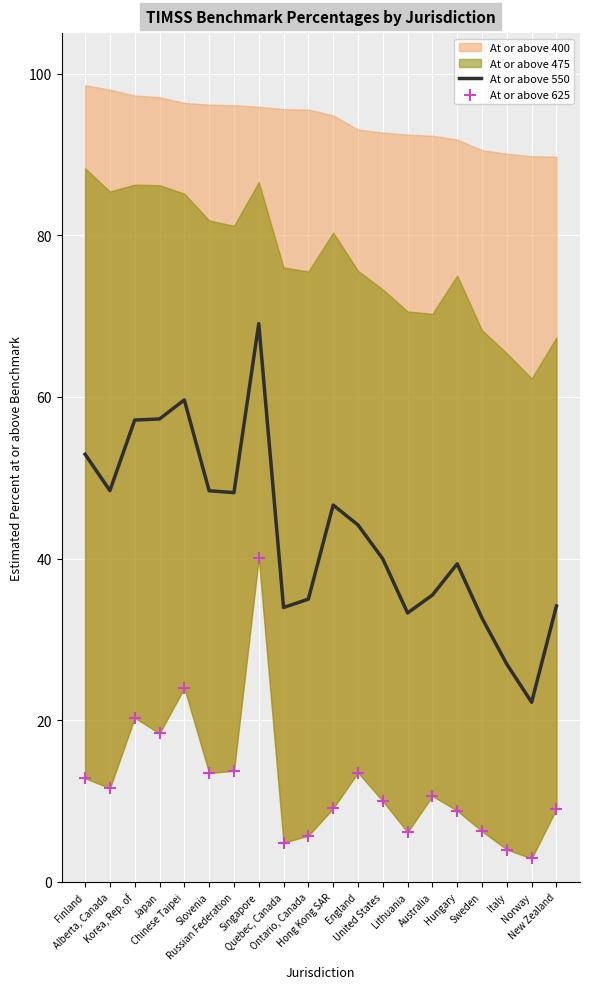

Which series has the largest Y range (max minus min)?

At or above 550